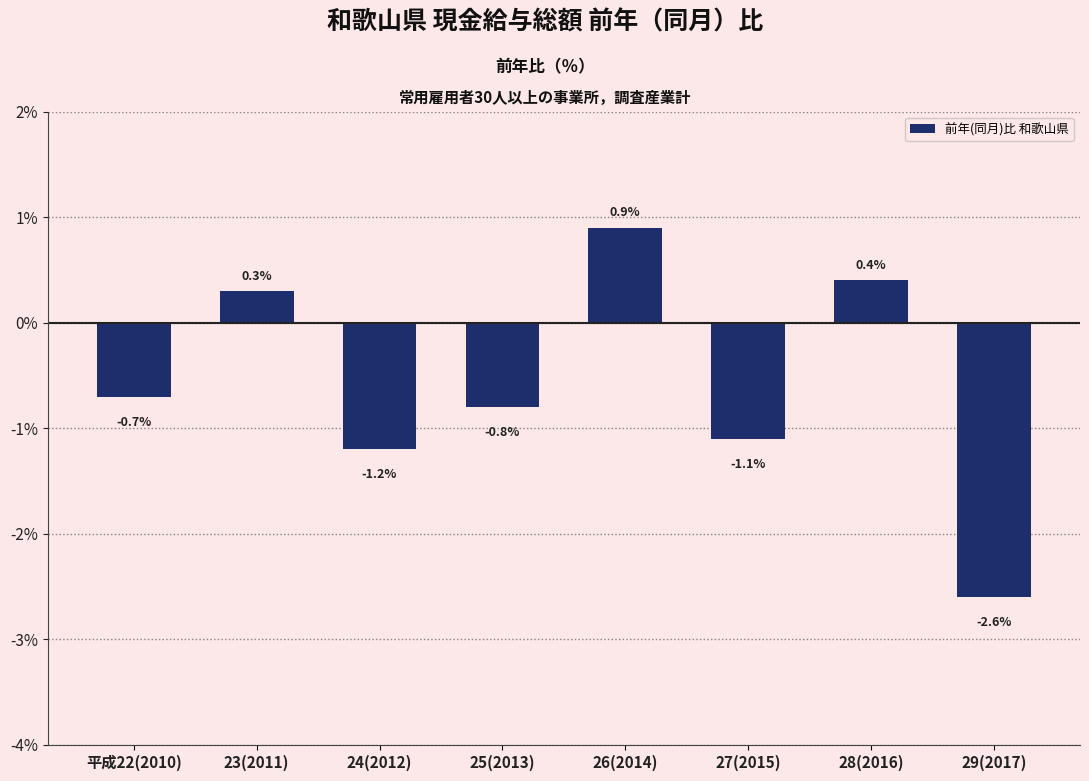

How many positive values are there?

3